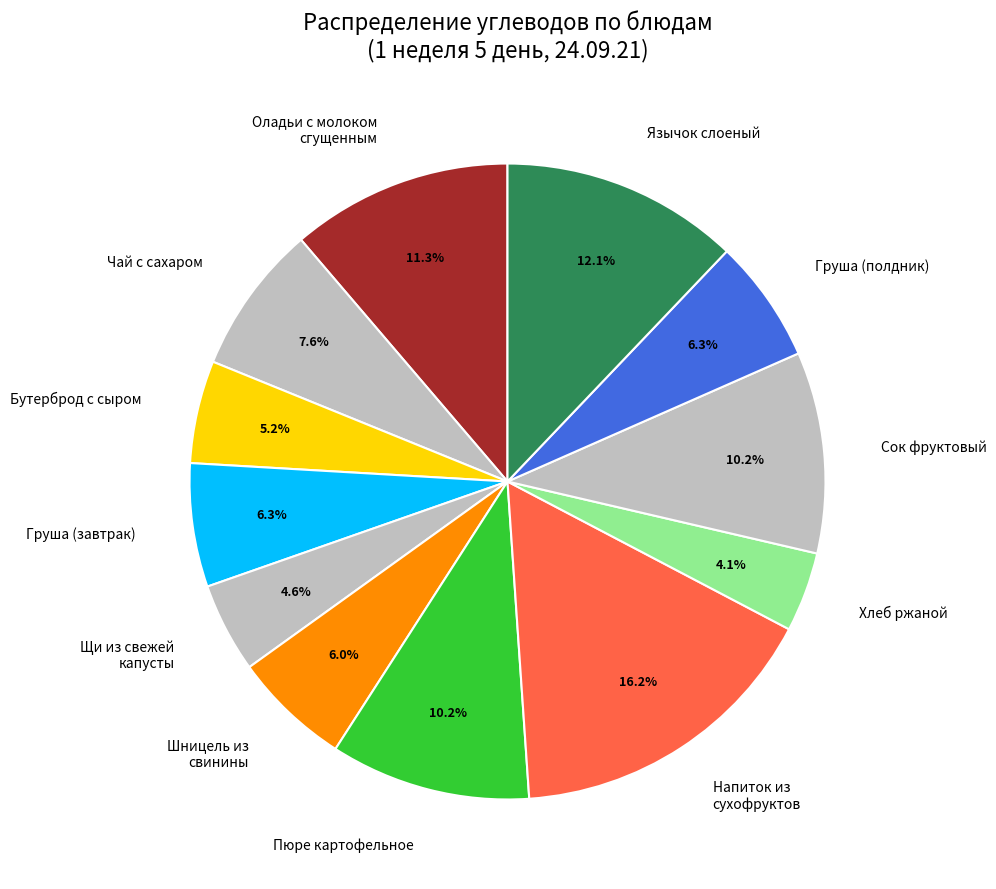

Is there a majority slice in this chart?

No